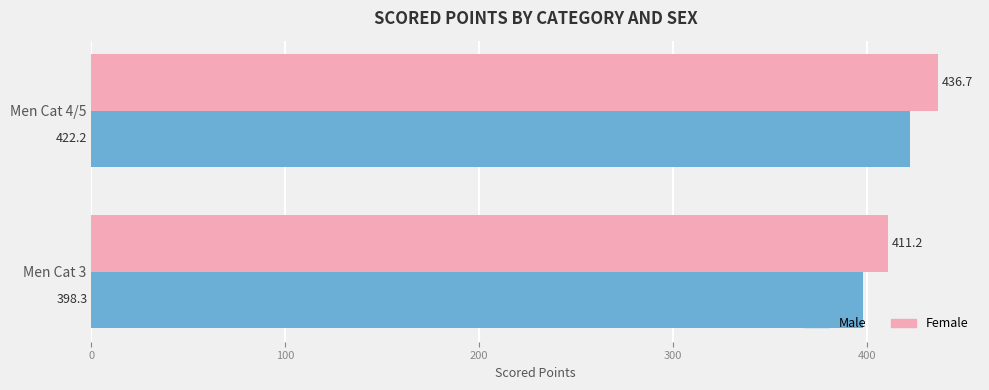

The value of Female at Men Cat 4/5 is 569.4. True or false?

False